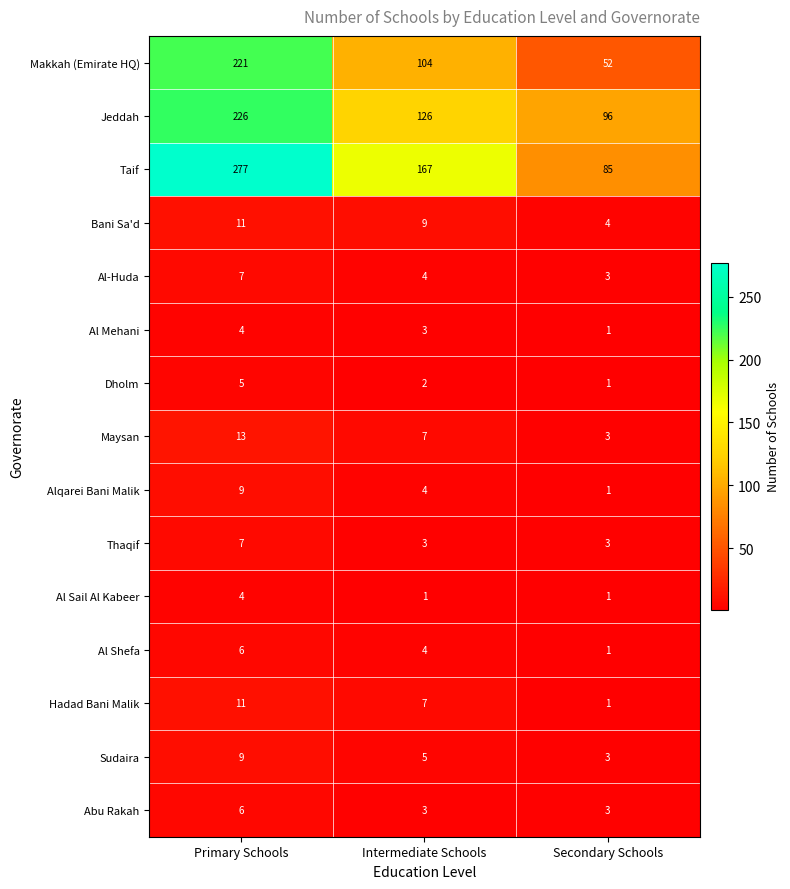

At which label does Bani Sa'd reach its peak?

Primary Schools